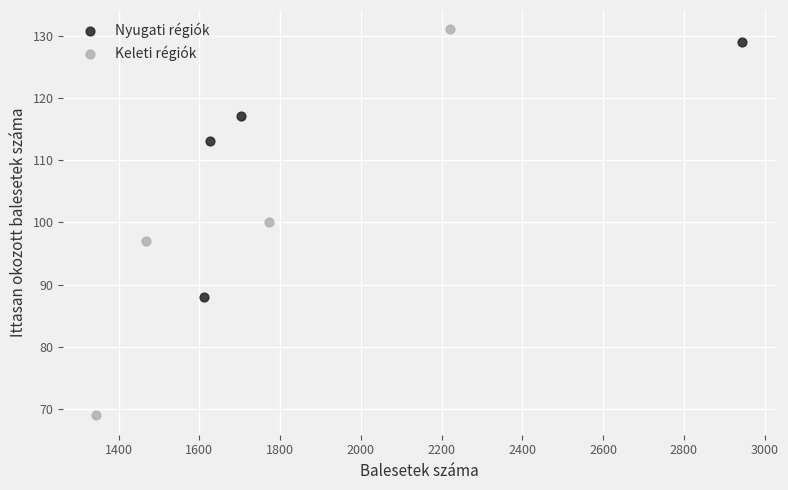

Which series reaches the minimum Y coordinate?

Keleti régiók